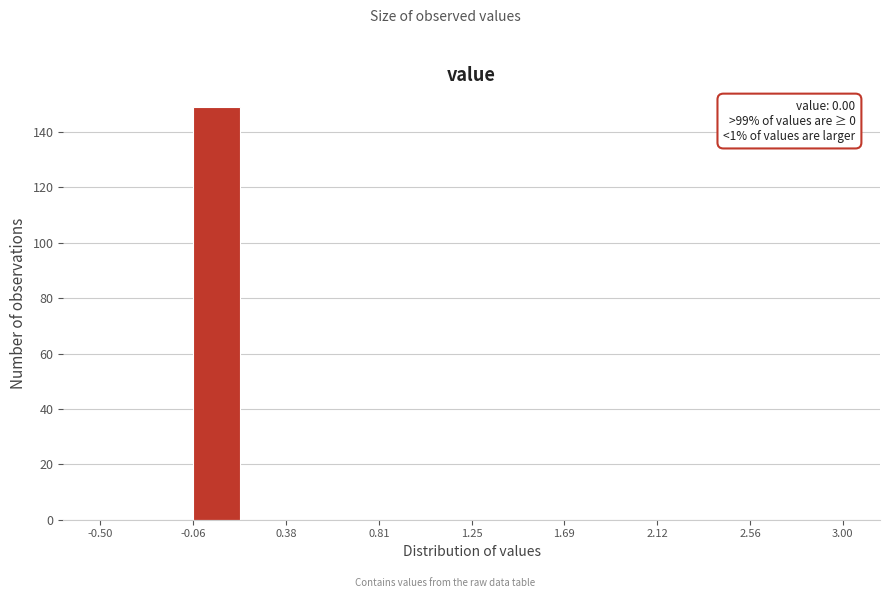

Over which range of the x-axis is the bar tallest?

-0.05 to 0.15